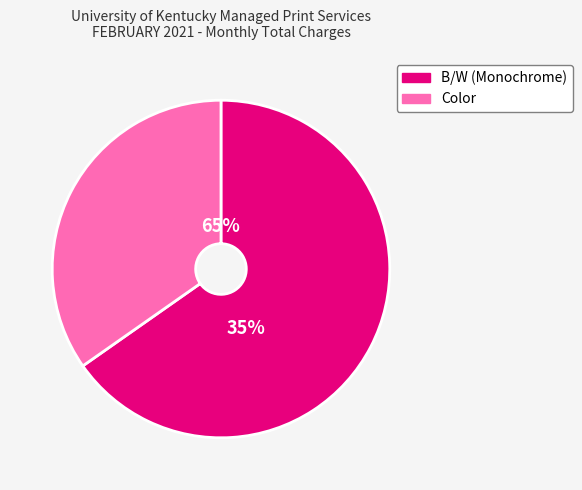

True or false: B/W (Monochrome) accounts for 54% of the total.

False